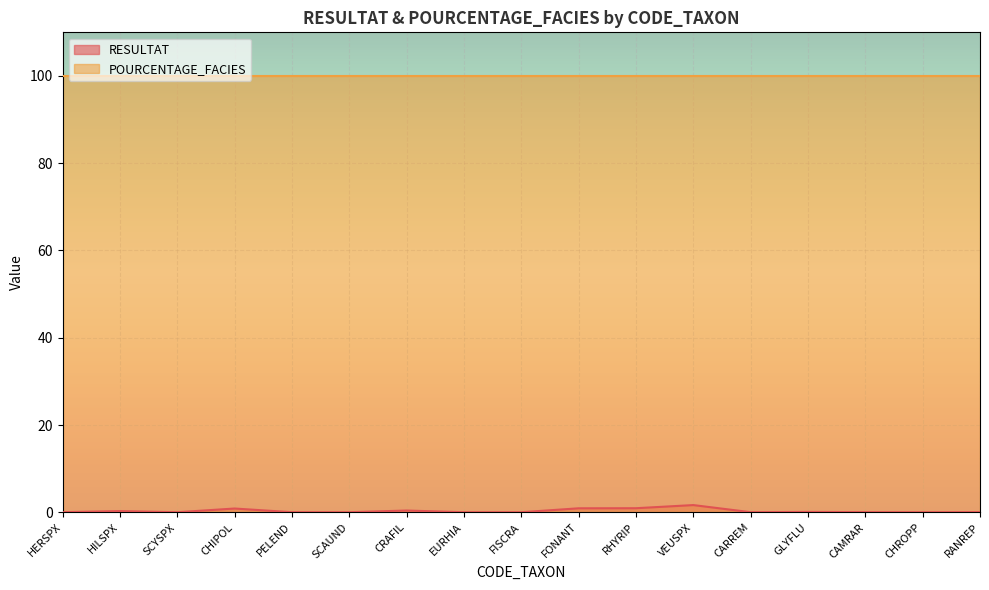

Does the chart display data point markers on the line(s)?

No